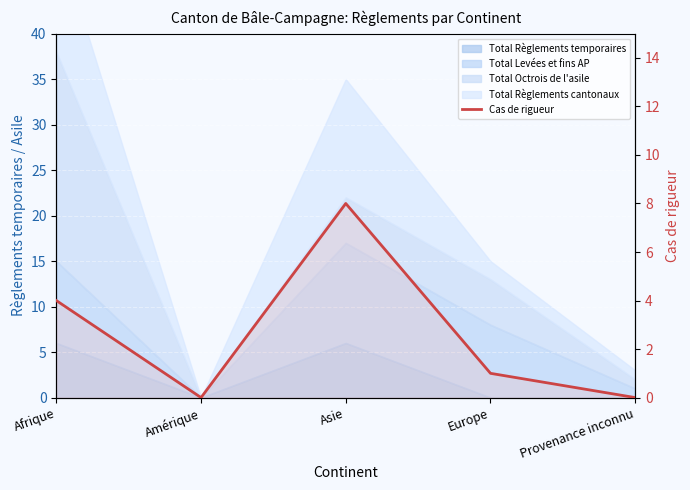

At which label does the data first exceed 1?

Afrique